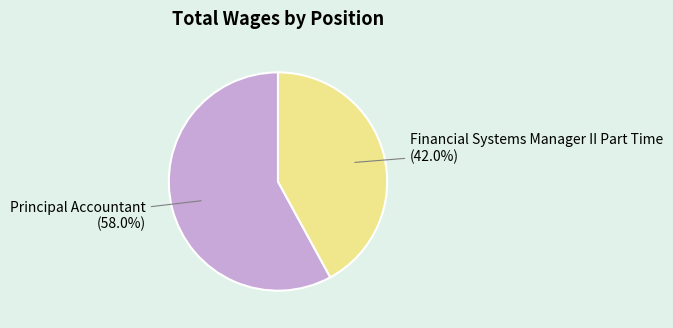

To the nearest percent, what percentage of the pie is Principal Accountant?

58%